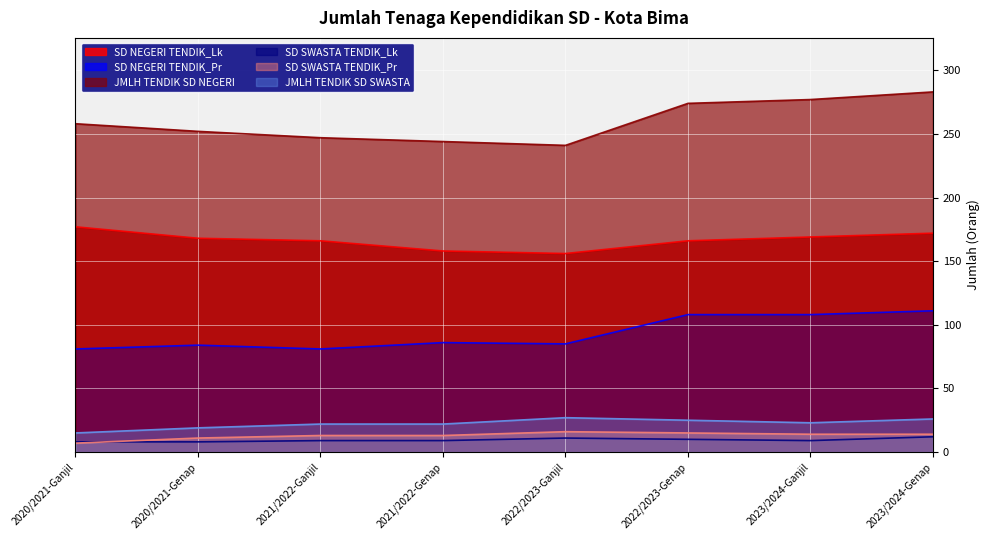

What is the label of the 7th point from the right?

2020/2021-Genap